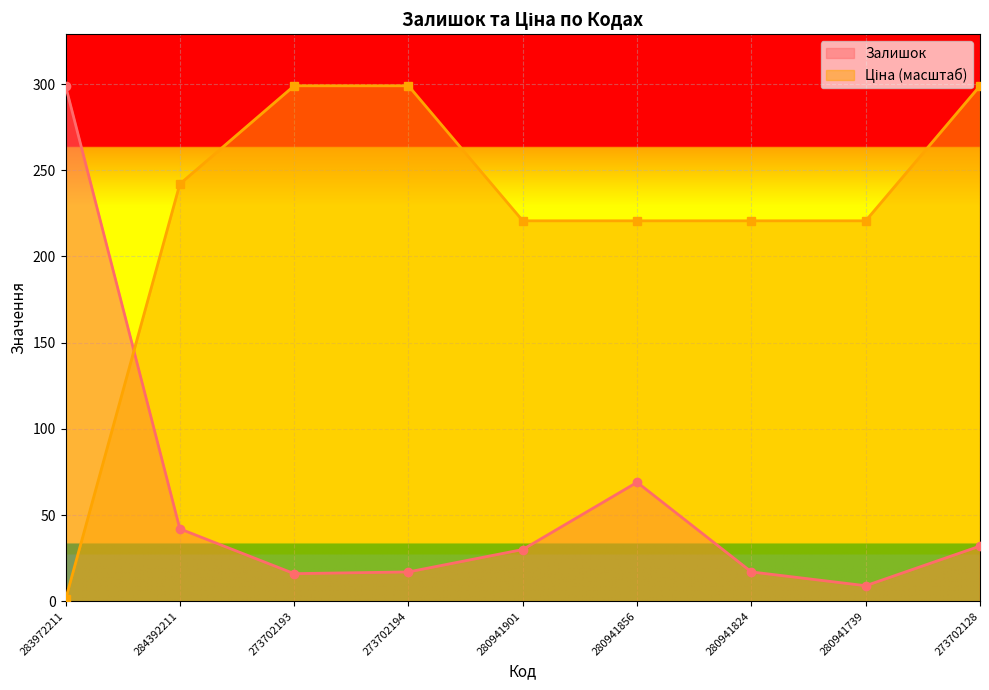

Which series has the largest range (max minus min)?

Ціна